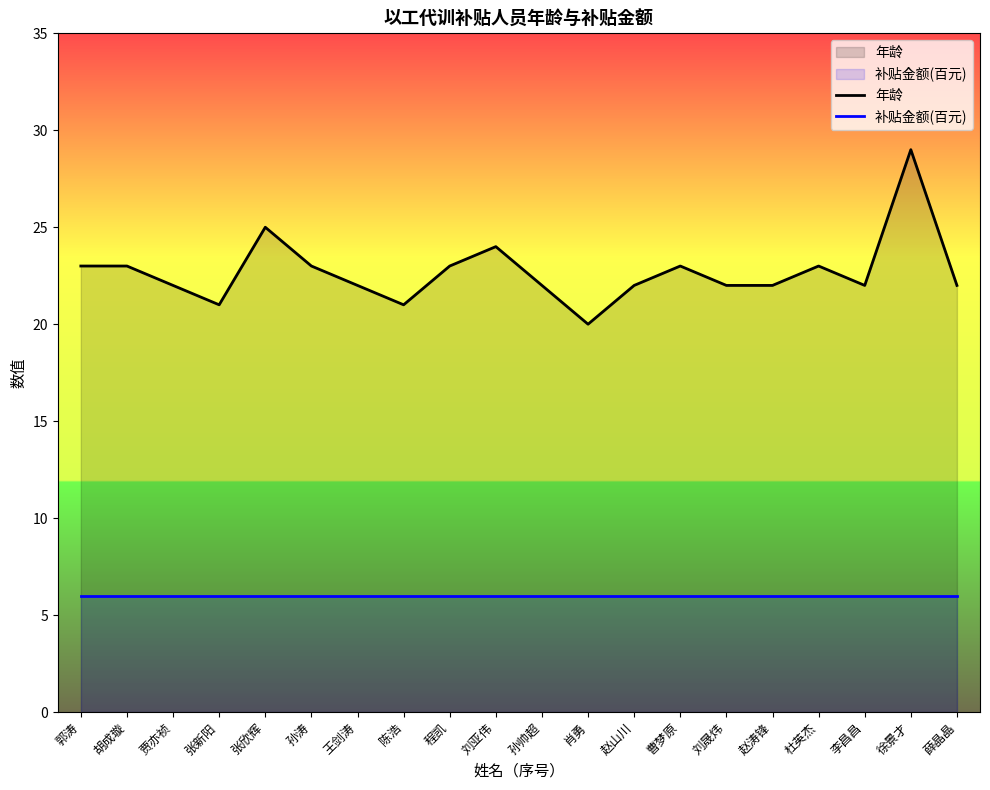

List the labels in order of 补贴金额(百元) value, largest first.

郭涛, 胡成璇, 贾亦祯, 张新阳, 张欣辉, 孙涛, 王剑涛, 陈浩, 程凯, 刘亚伟, 孙帅超, 肖勇, 赵山川, 曹梦原, 刘晟炜, 赵涛锋, 杜英杰, 李昌昌, 徐景才, 薛晶晶